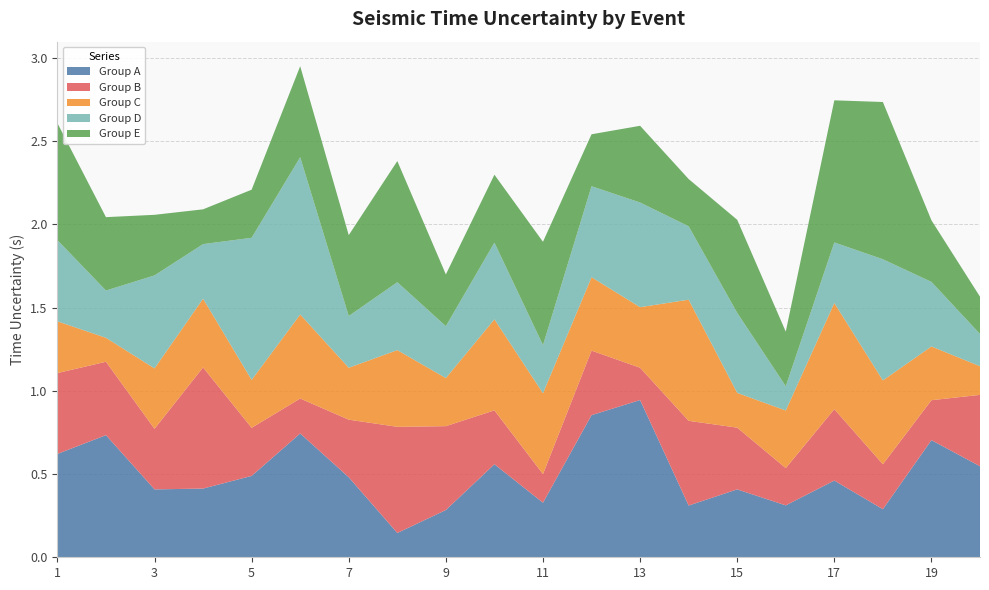

Reading right to left, extract all data points from this chart.

time_uncertainty_A: 0.5	0.7	0.3	0.5	0.3	0.4	0.3	0.9	0.9	0.3	0.6	0.3	0.1	0.5	0.7	0.5	0.4	0.4	0.7	0.6
time_uncertainty_B: 0.4	0.2	0.3	0.4	0.2	0.4	0.5	0.2	0.4	0.2	0.3	0.5	0.6	0.3	0.2	0.3	0.7	0.4	0.4	0.5
time_uncertainty_C: 0.2	0.3	0.5	0.6	0.3	0.2	0.7	0.4	0.4	0.5	0.5	0.3	0.5	0.3	0.5	0.3	0.4	0.4	0.1	0.3
time_uncertainty_D: 0.2	0.4	0.7	0.4	0.1	0.5	0.4	0.6	0.5	0.3	0.5	0.3	0.4	0.3	0.9	0.9	0.3	0.6	0.3	0.5
time_uncertainty_E: 0.2	0.4	0.9	0.9	0.3	0.6	0.3	0.5	0.3	0.6	0.4	0.3	0.7	0.5	0.5	0.3	0.2	0.4	0.4	0.7